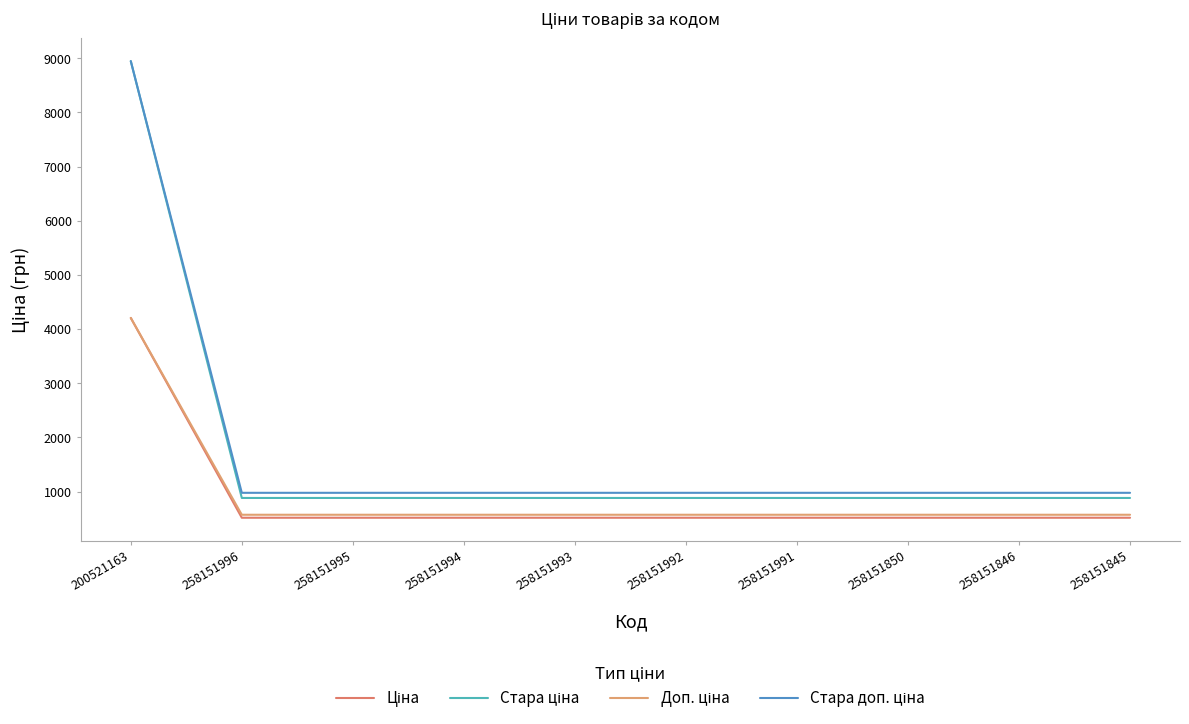

True or false: Ціна and Доп. ціна cross at least once.

False